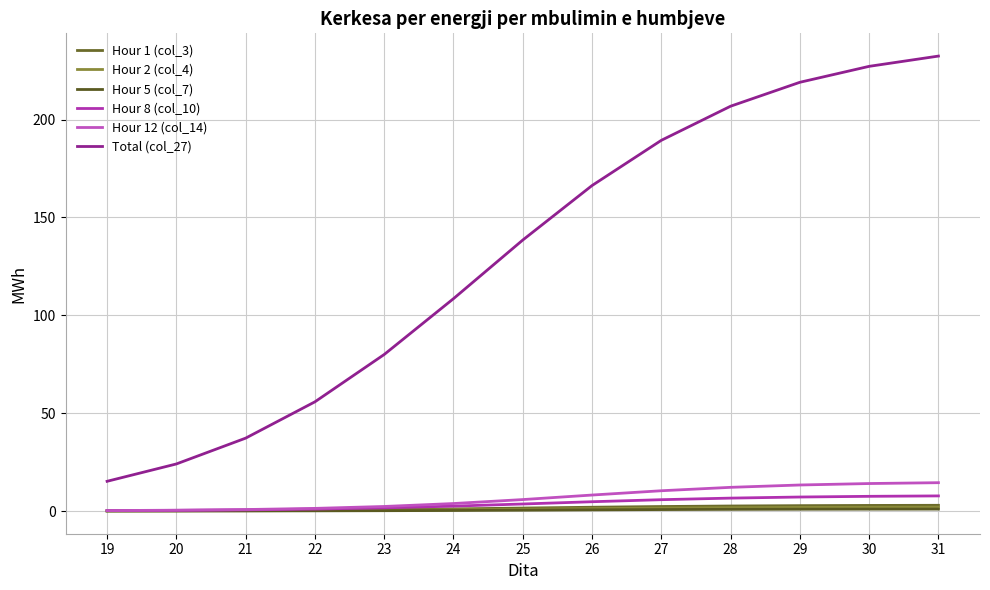

How many distinct data groups are displayed?

6